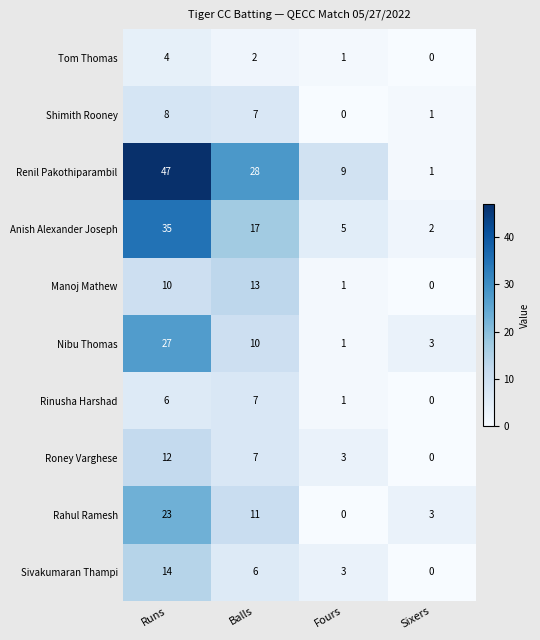

How many categories are shown in the chart?

4